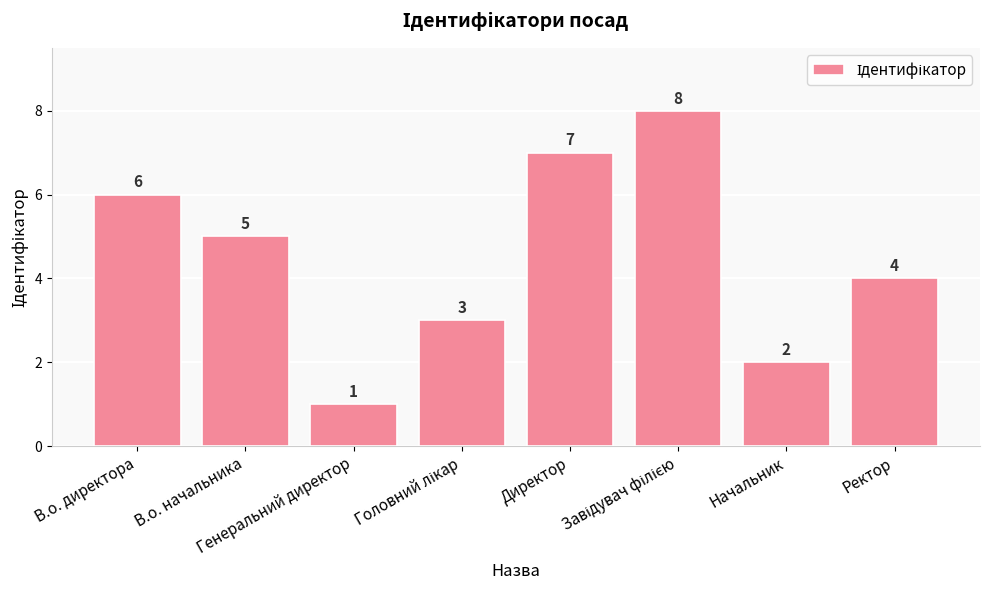

Count the values in the range 3 to 7.

5